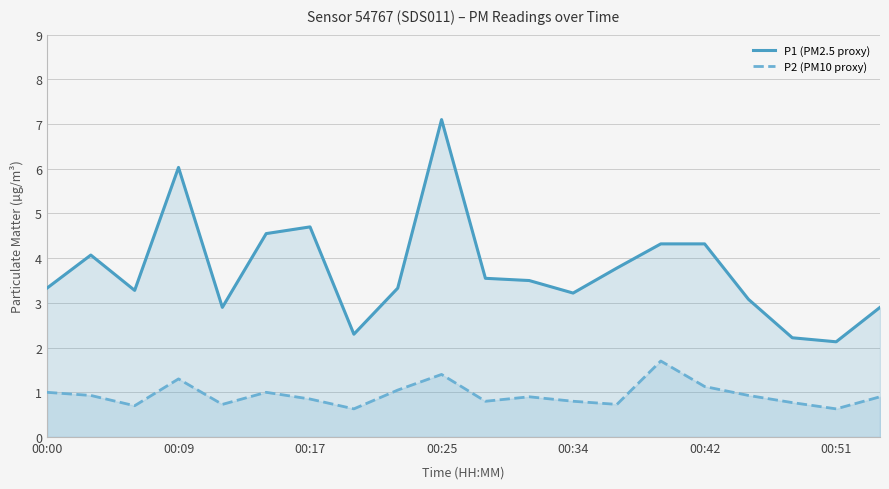

True or false: P2 (PM10 proxy) and P1 (PM2.5 proxy) intersect in this chart.

False